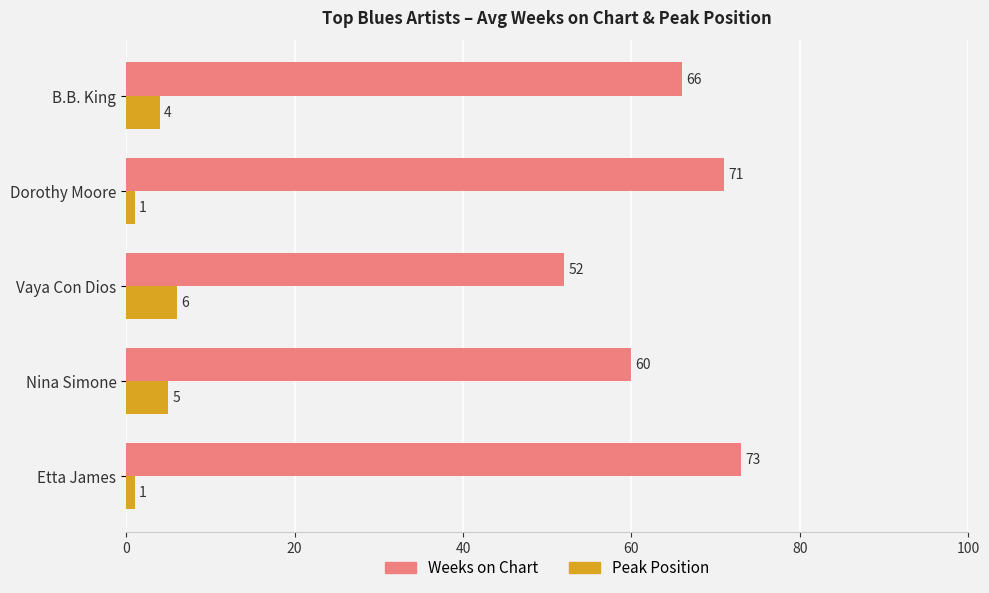

Read the Weeks on Chart value at B.B. King.

66